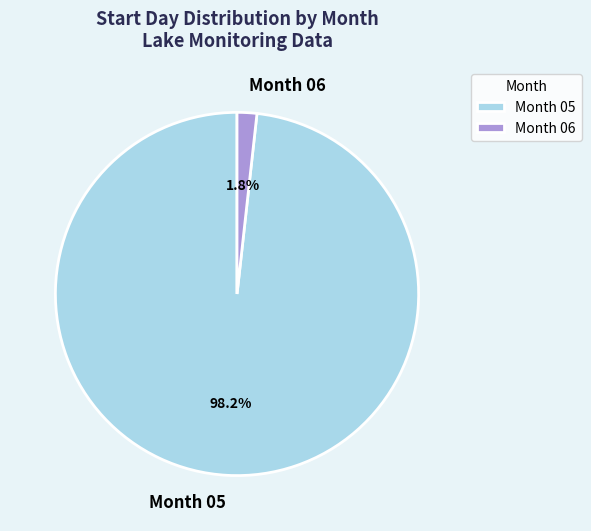

Which category has the biggest portion of the pie?

Month 05